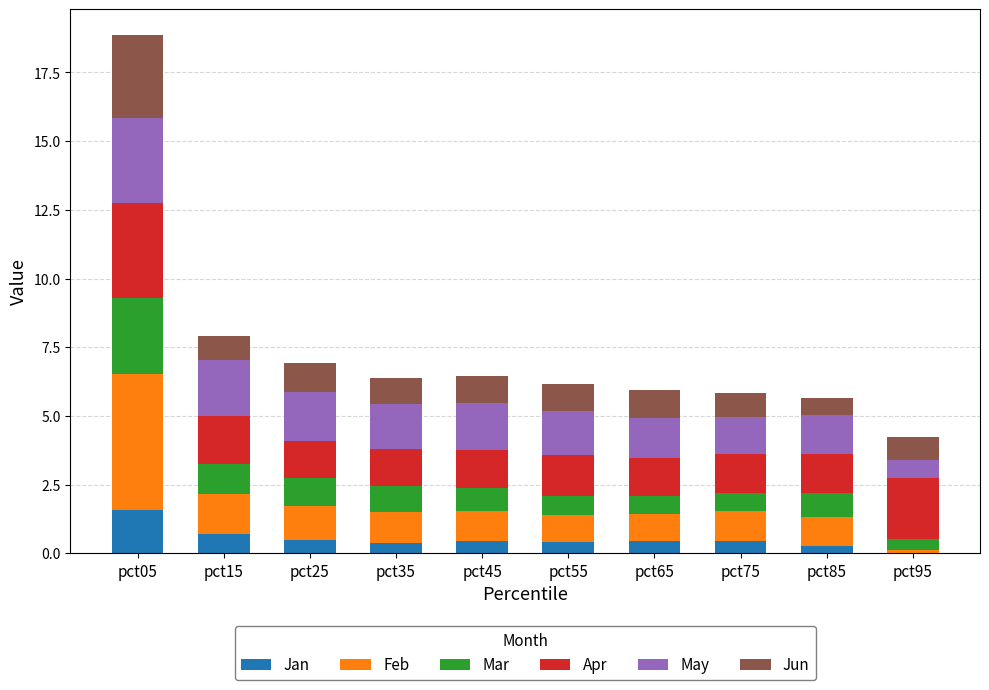

Is it true that Jan equals 0.5 at pct25?

True